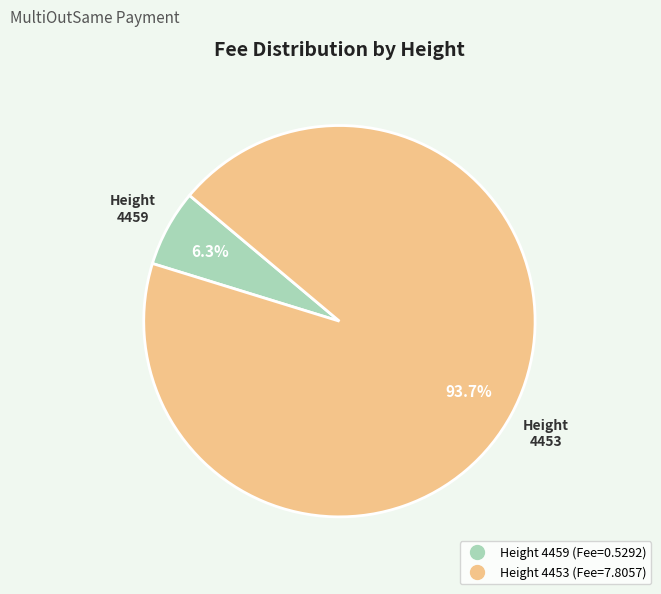

Is there a majority slice in this chart?

Yes